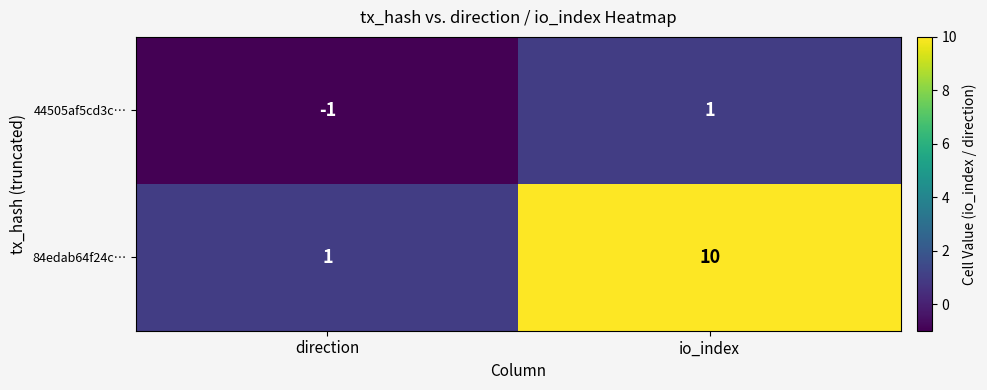

Rank the series at direction from lowest to highest value.

44505af5cd3c…, 84edab64f24c…